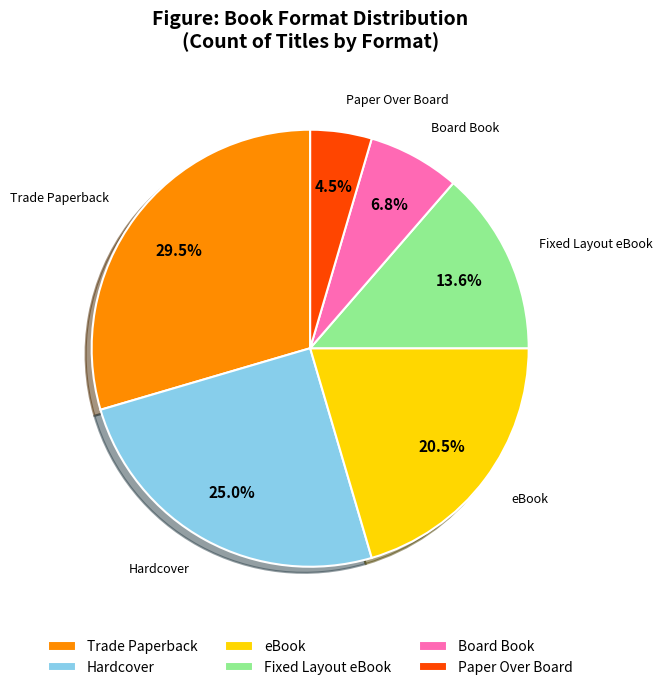

What is the ratio of the value at Board Book to the value at Fixed Layout eBook?

0.5